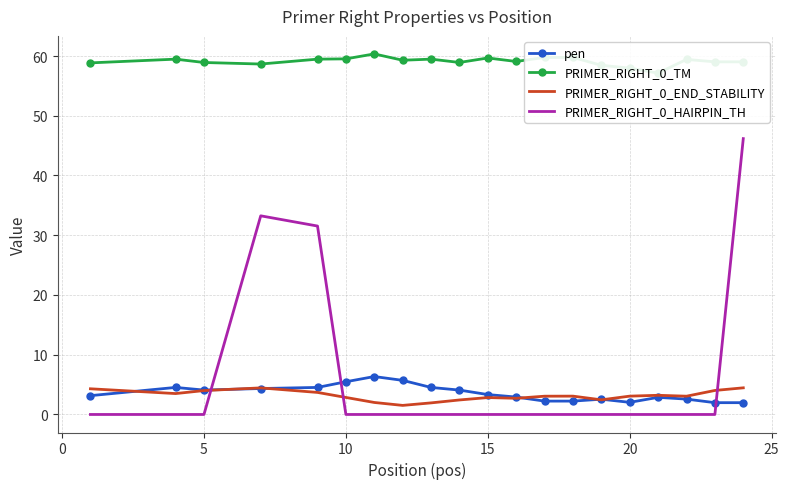

At how many categories does at least one series exceed 29?

20